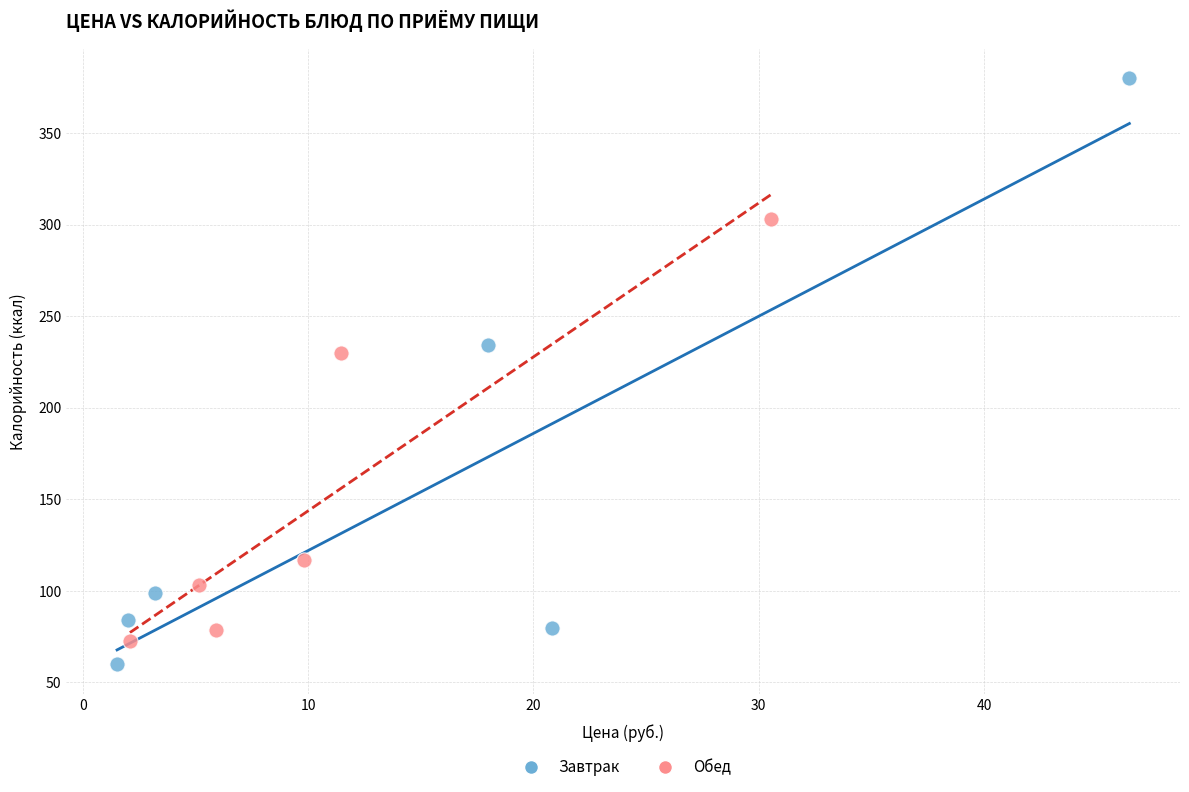

Which series contains the highest Y value?

Завтрак